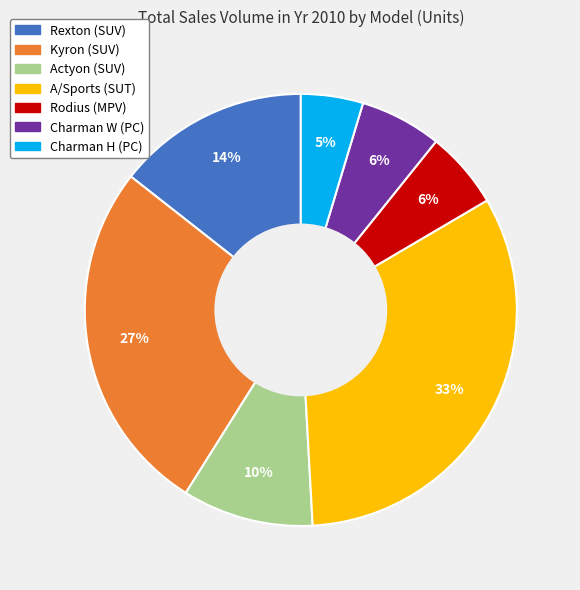

How many slices are in this pie chart?

7